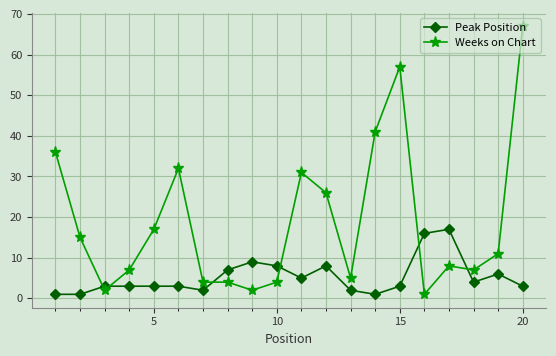

Which series has the largest range (max minus min)?

Weeks on Chart